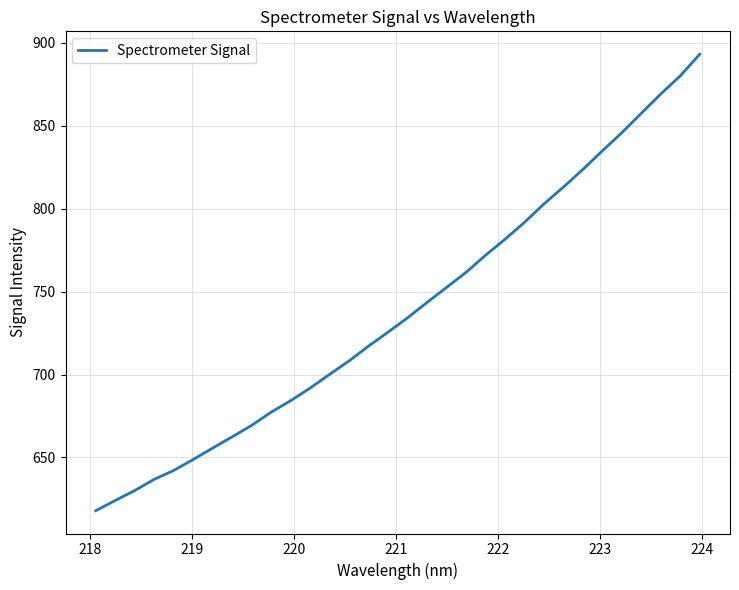

What is the difference between the maximum and minimum values?

275.1